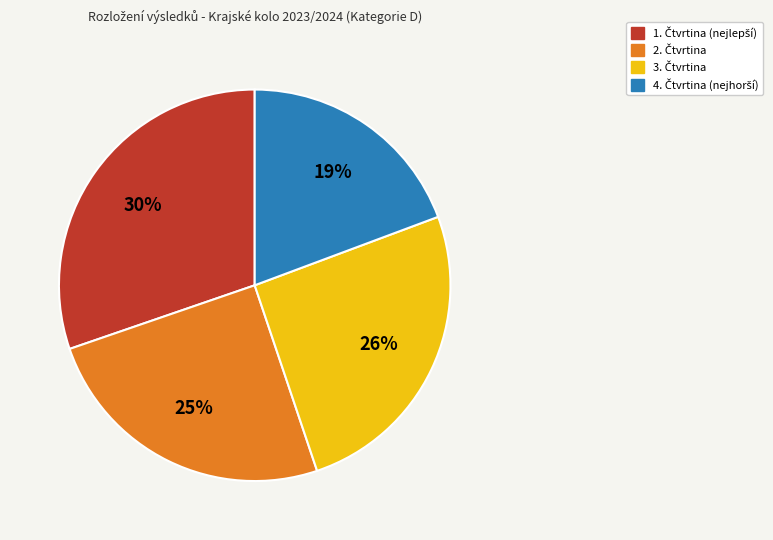

Is there any slice that represents more than half of the pie?

No